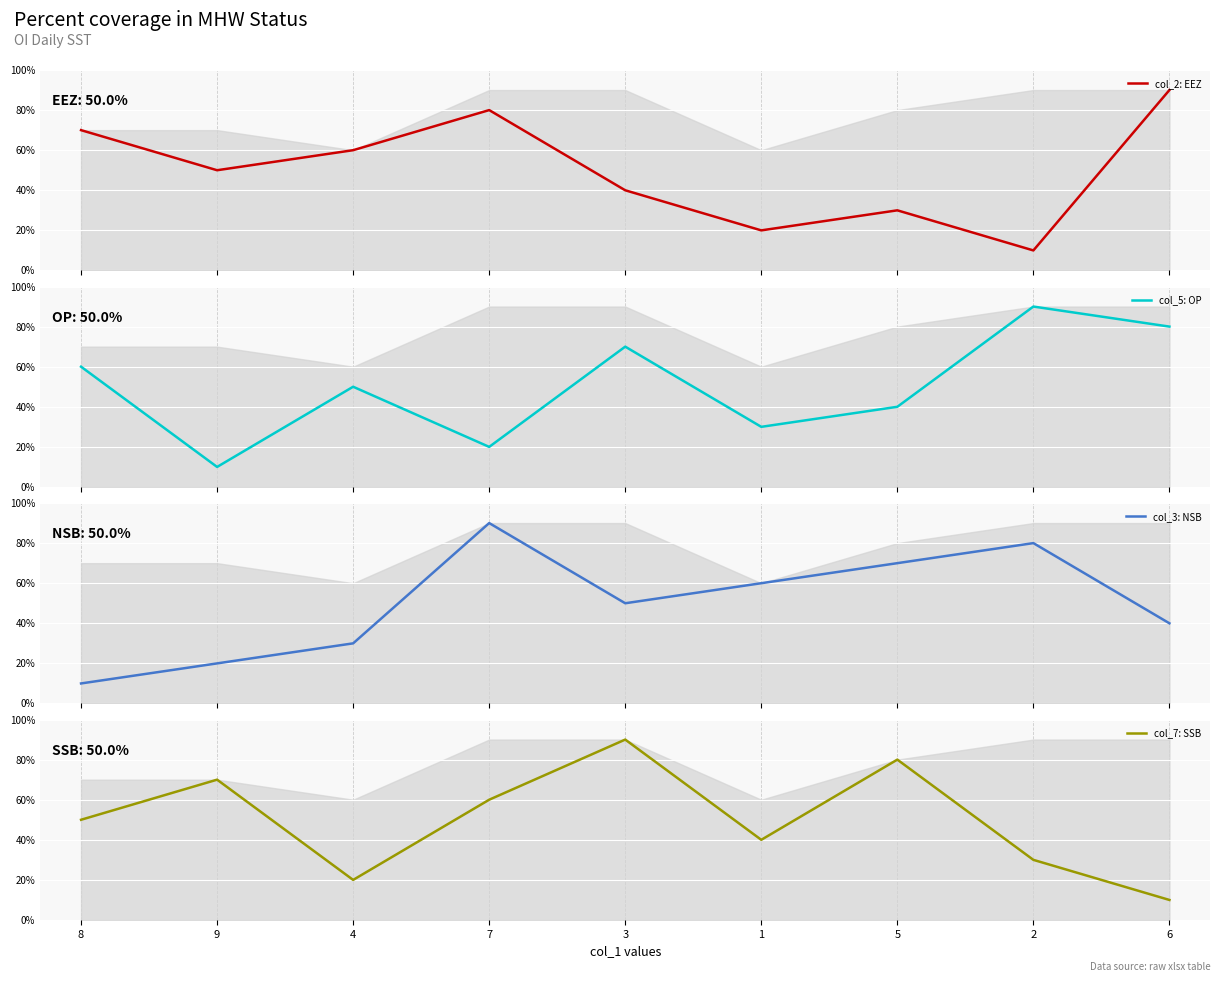

What are all the series names shown in the legend?

col_2: EEZ, col_5: OP, col_3: NSB, col_7: SSB